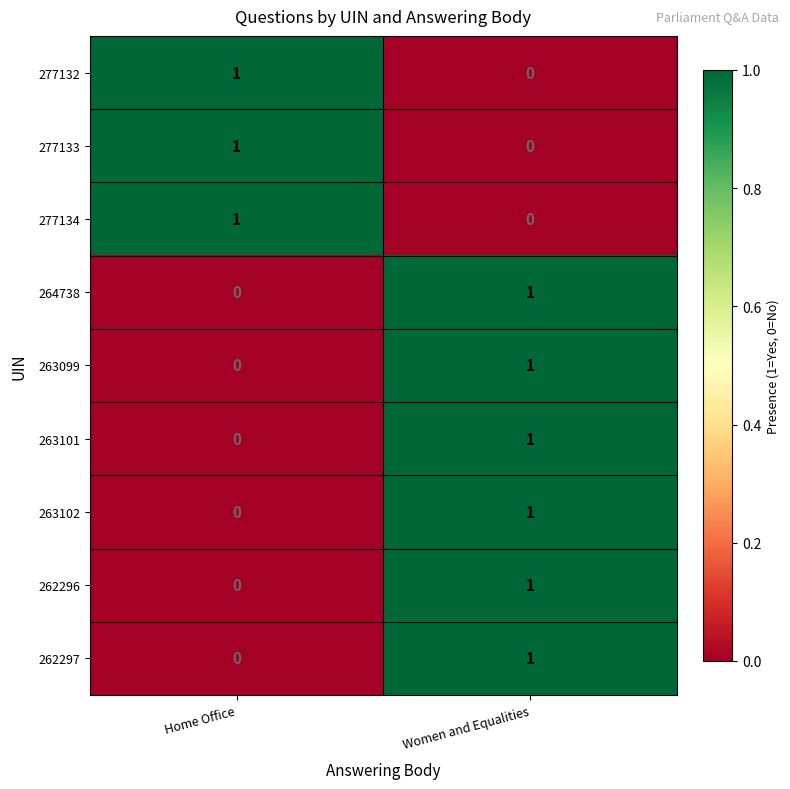

Rank the categories by 263099 value from lowest to highest.

Home Office, Women and Equalities